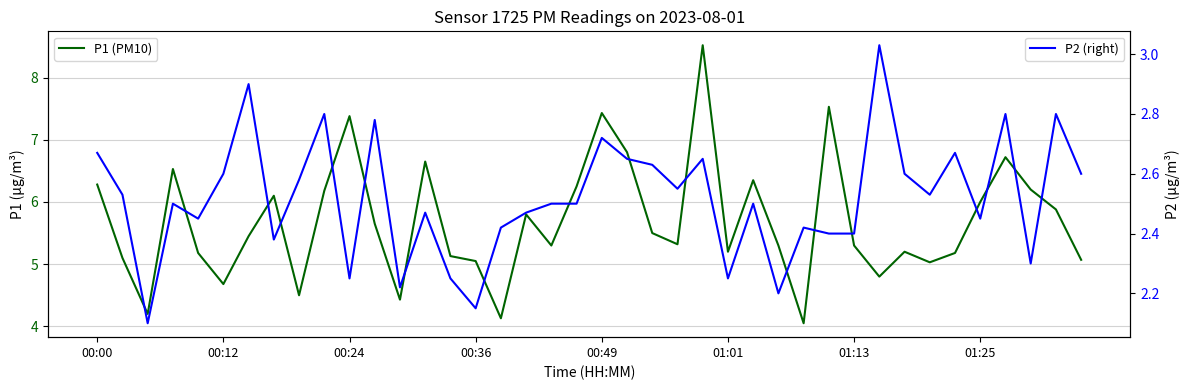

How many interior local peaks does the P1 (PM10) series have?

11